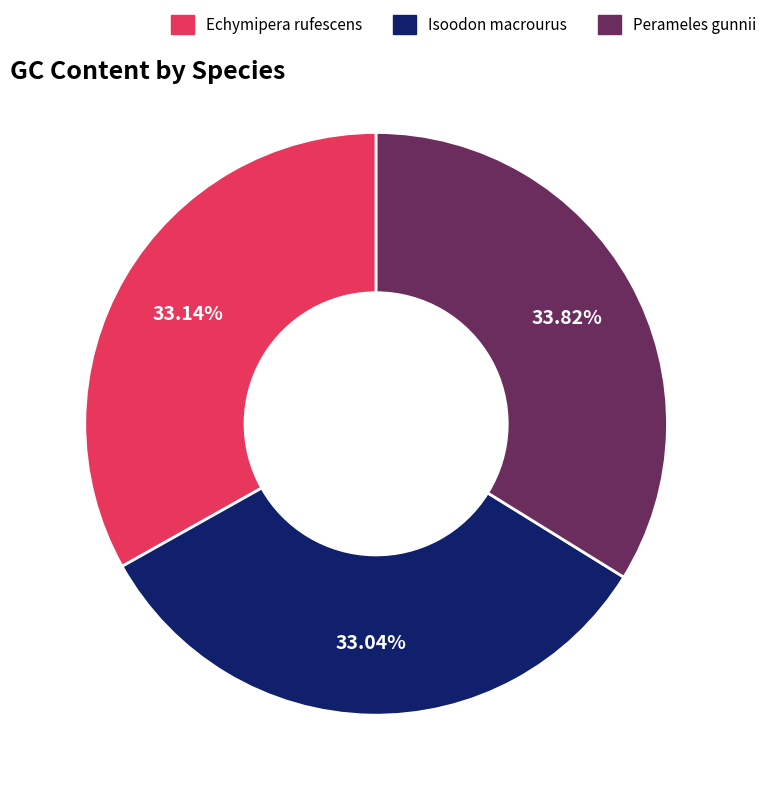

Is the sum of Isoodon macrourus and Echymipera rufescens greater than half?

Yes